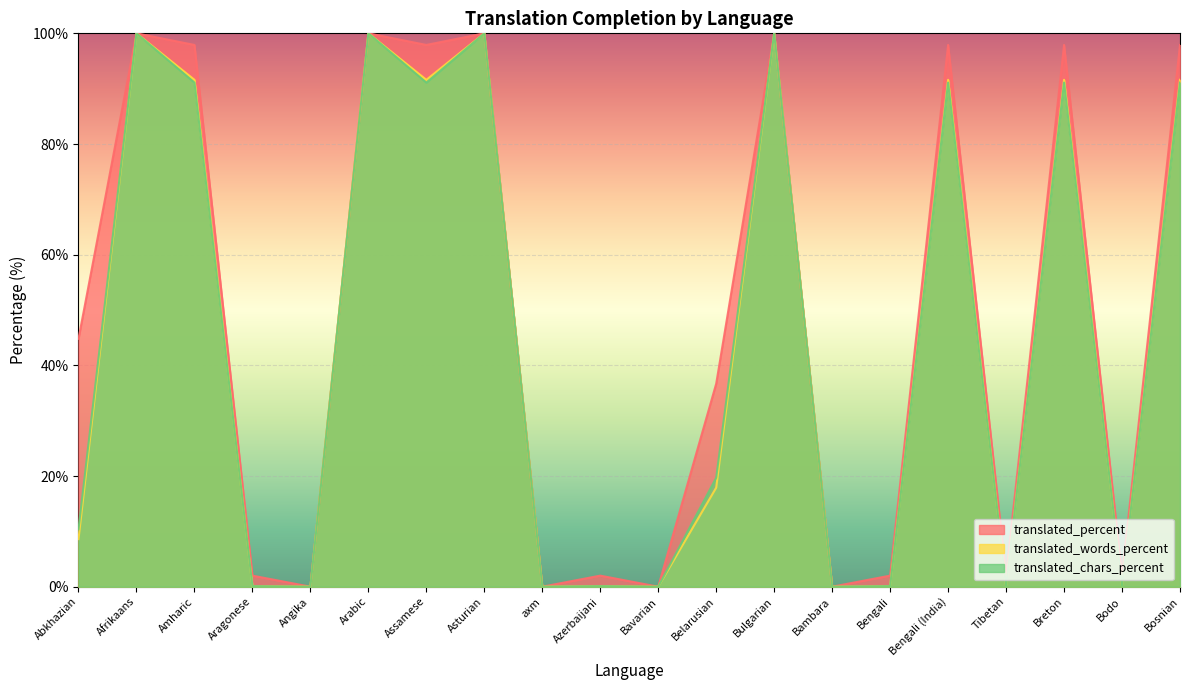

What is the difference between the translated_percent values at Bambara and Bengali (India)?

97.9